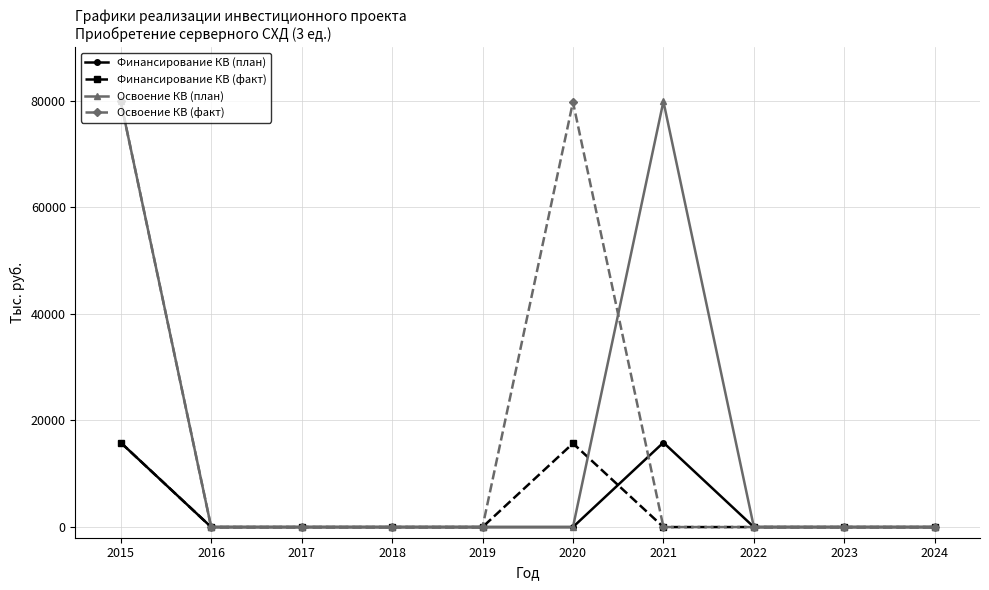

What is the maximum value shown in the chart?

79882.6